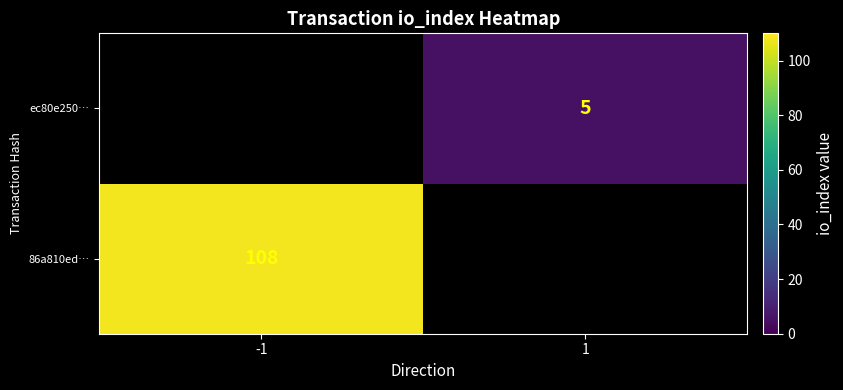

Is it true that 86a810ed… equals 49.5 at -1?

False